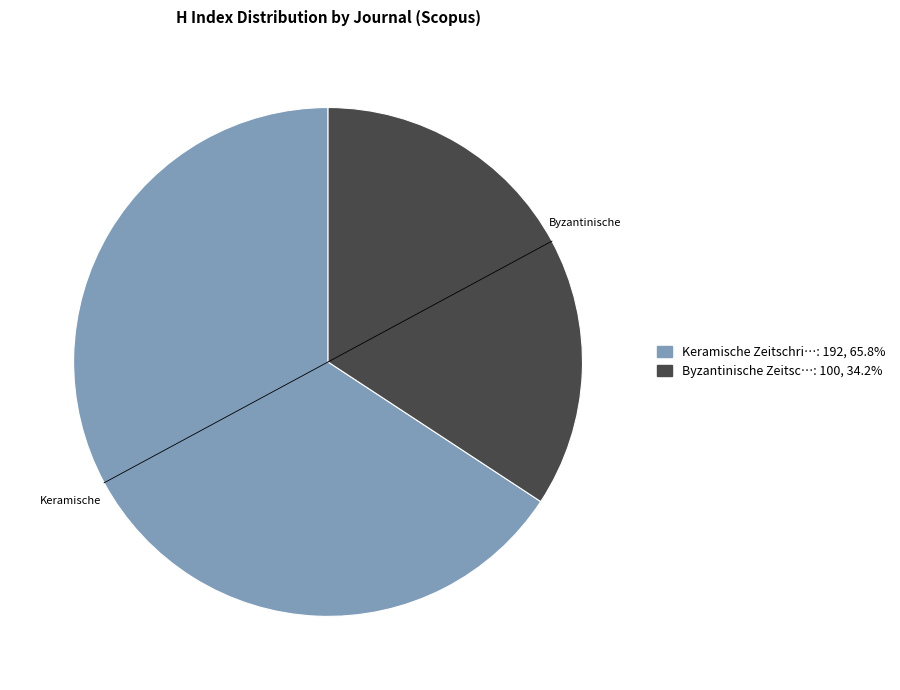

How many slices are in this pie chart?

2